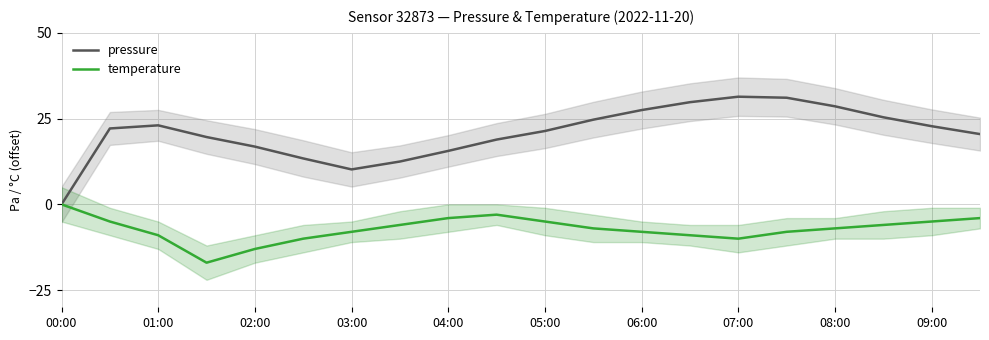

Which category has the lowest value in the pressure series?

00:00